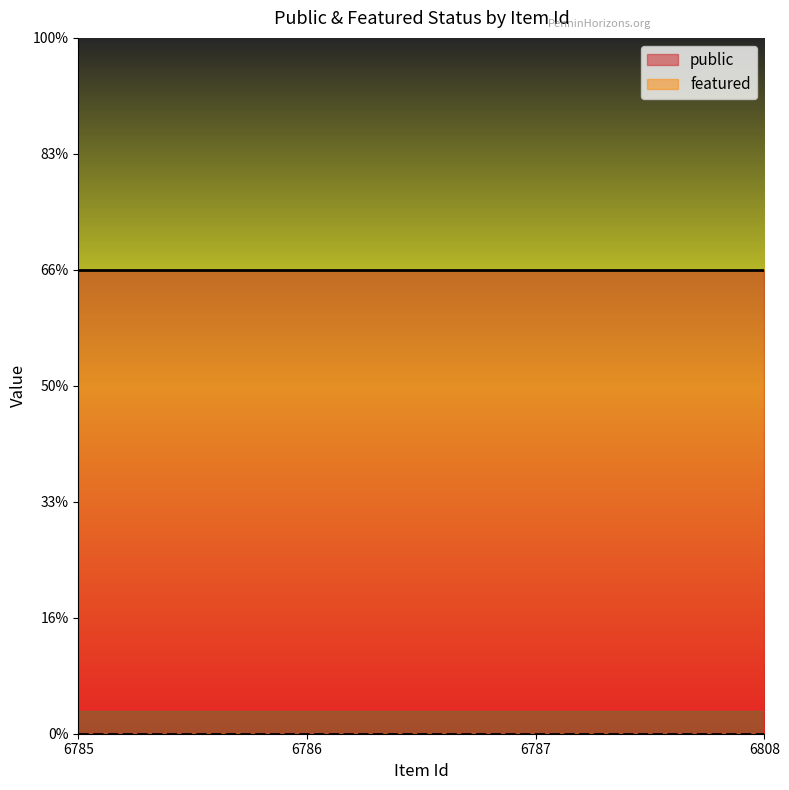

Reading right to left, extract all data points from this chart.

public: 6808=1	6787=1	6786=1	6785=1
featured: 6808=0	6787=0	6786=0	6785=0